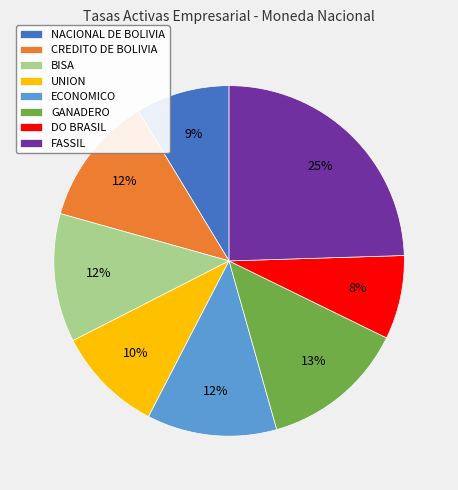

Does FASSIL represent more than half of the total?

No